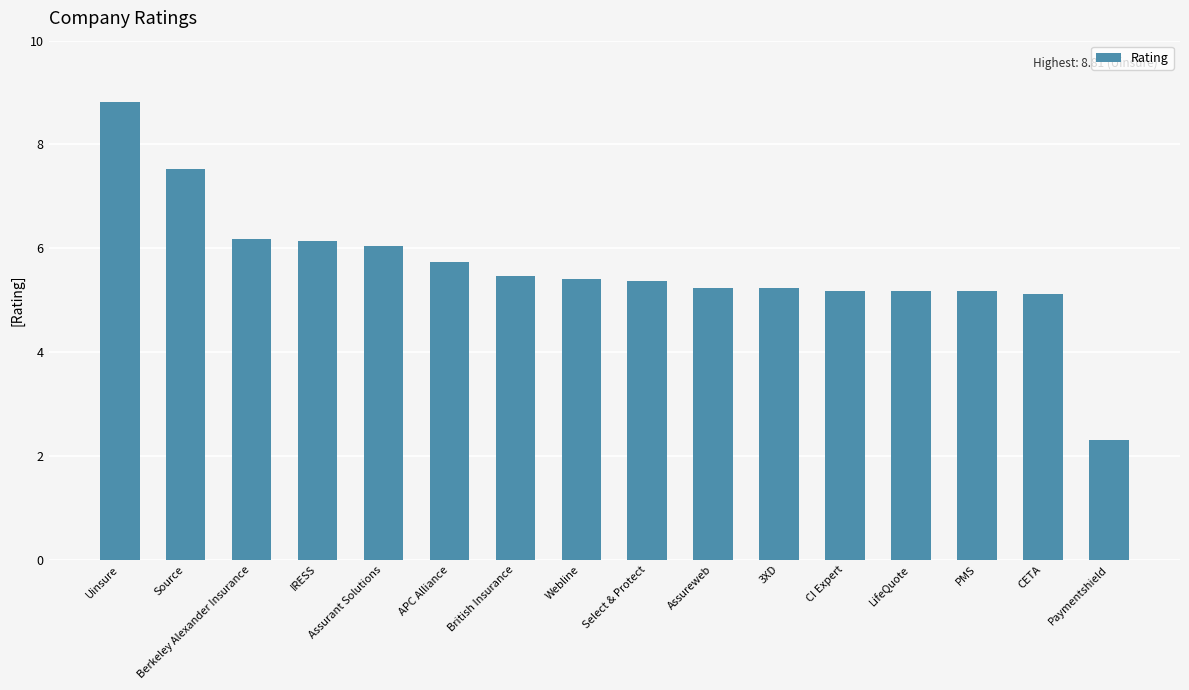

What is the minimum value shown in the chart?

2.3